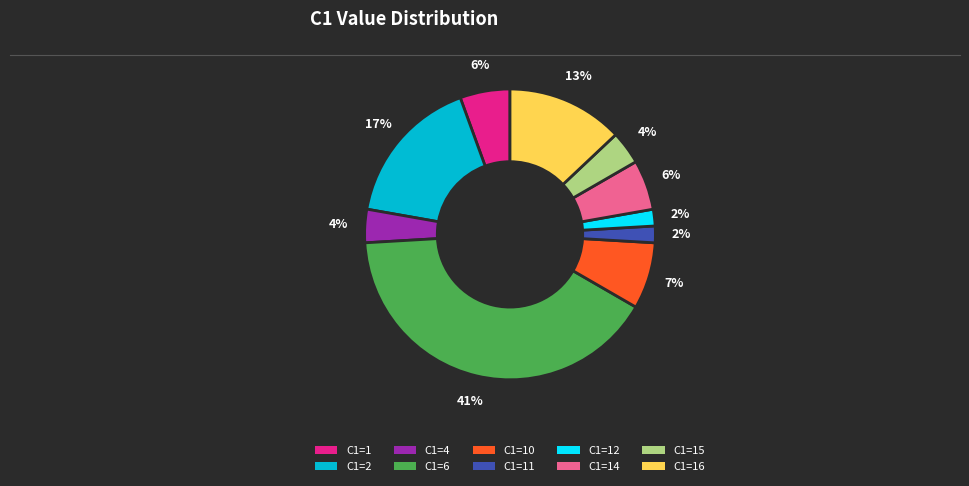

To the nearest percent, what is the average slice percentage?

10%